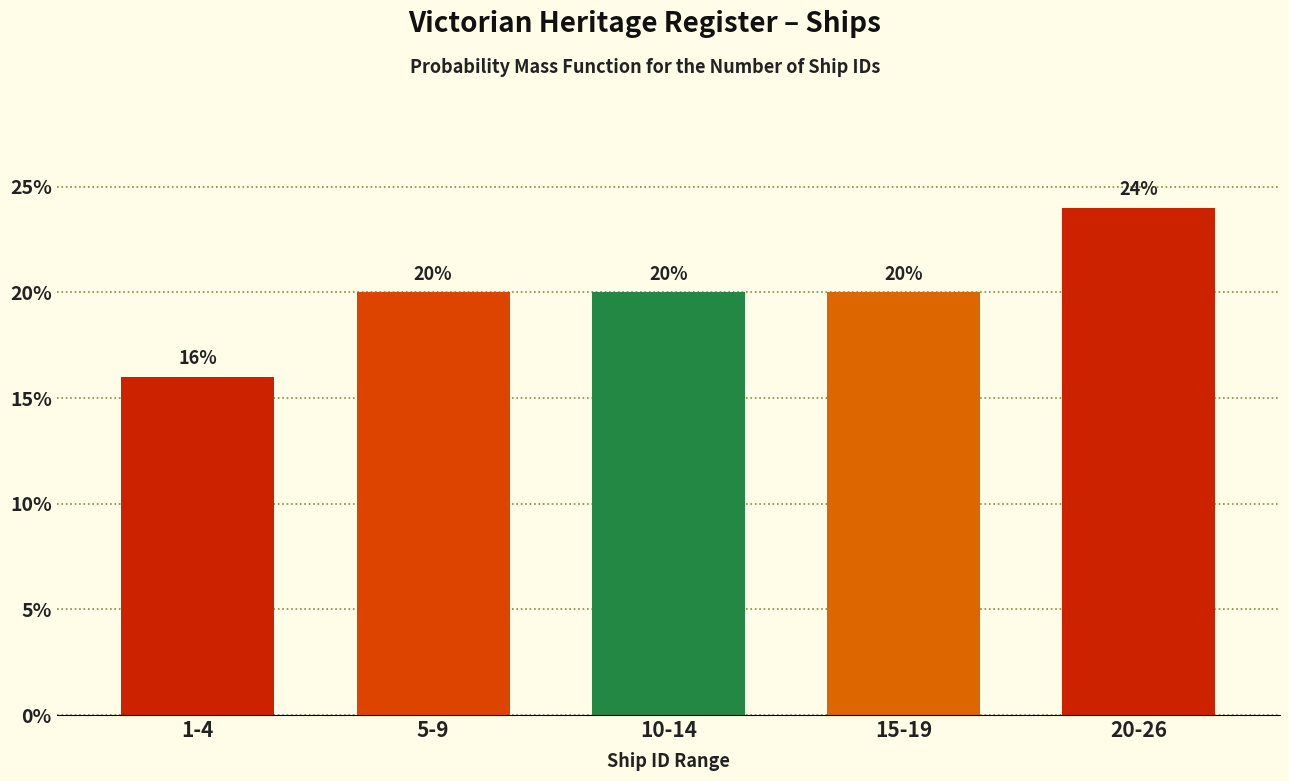

Reading left to right, extract all data points from this chart.

1-4=16	5-9=20	10-14=20	15-19=20	20-26=24